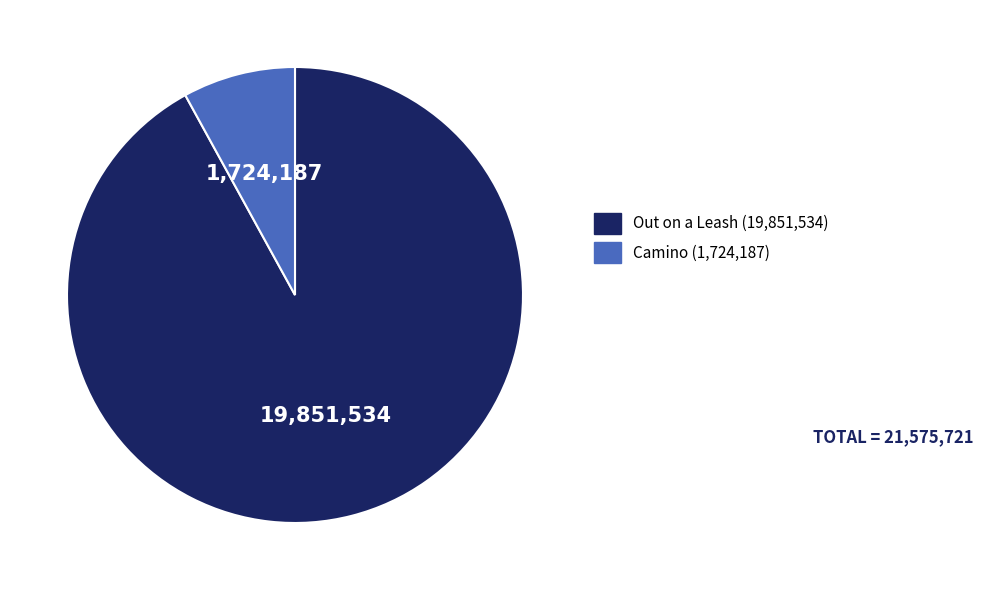

Is there a majority slice in this chart?

Yes